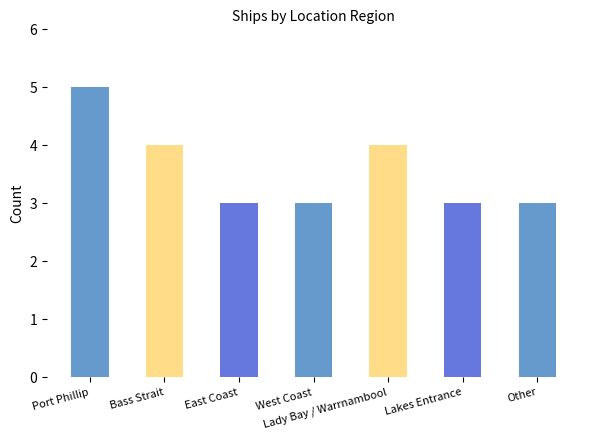

What position from the right is East Coast?

5